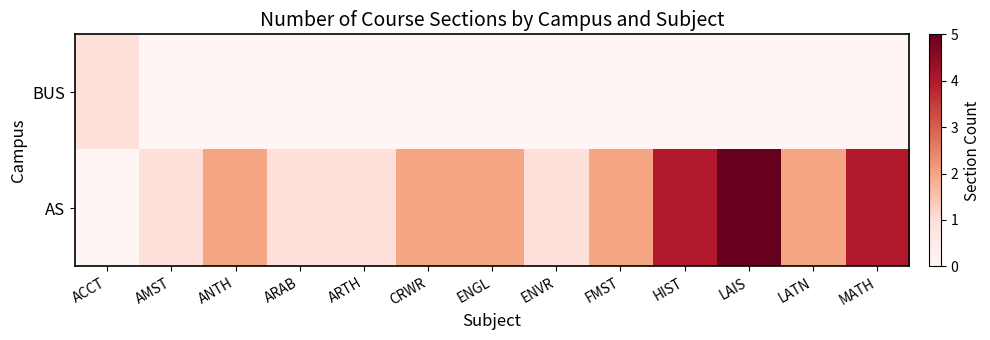

What is the spread (max minus min) of values at HIST?

4